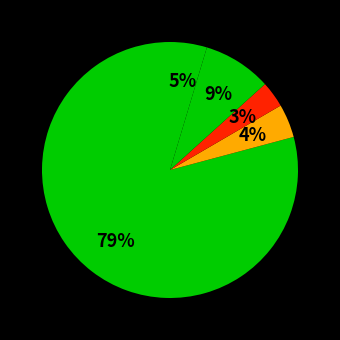

Count the number of slices in the pie.

5